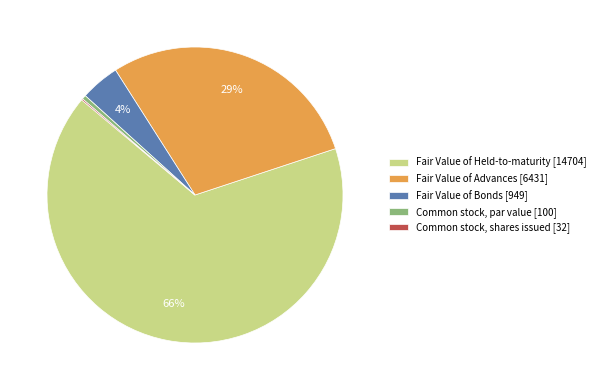

Between Fair Value of Advances [6431] and Fair Value of Bonds [949], which is larger?

Fair Value of Advances [6431]